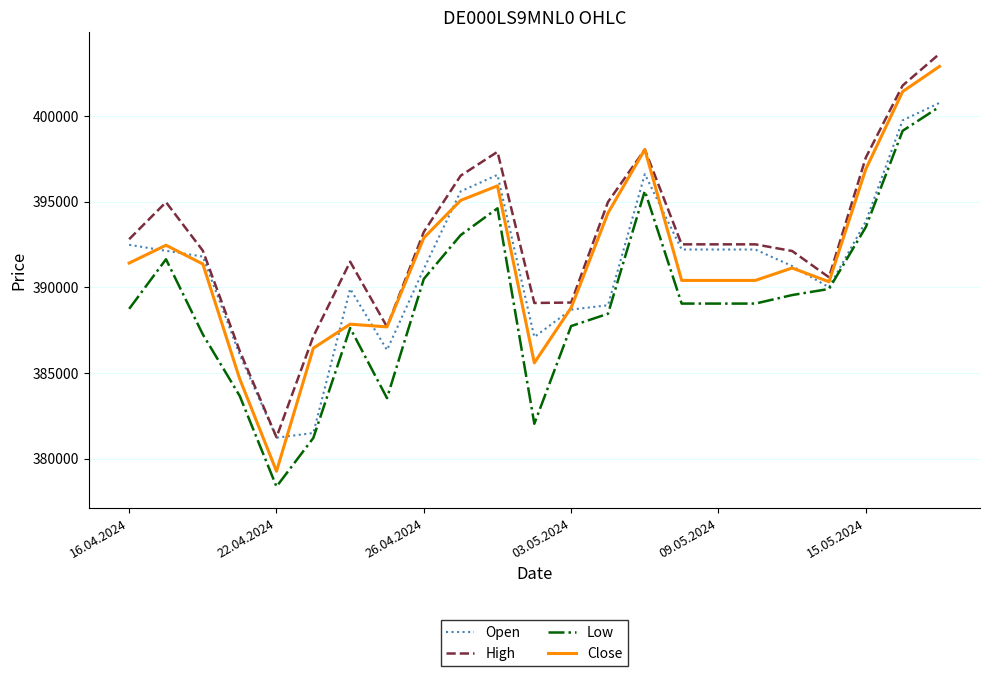

True or false: Low and High intersect in this chart.

False